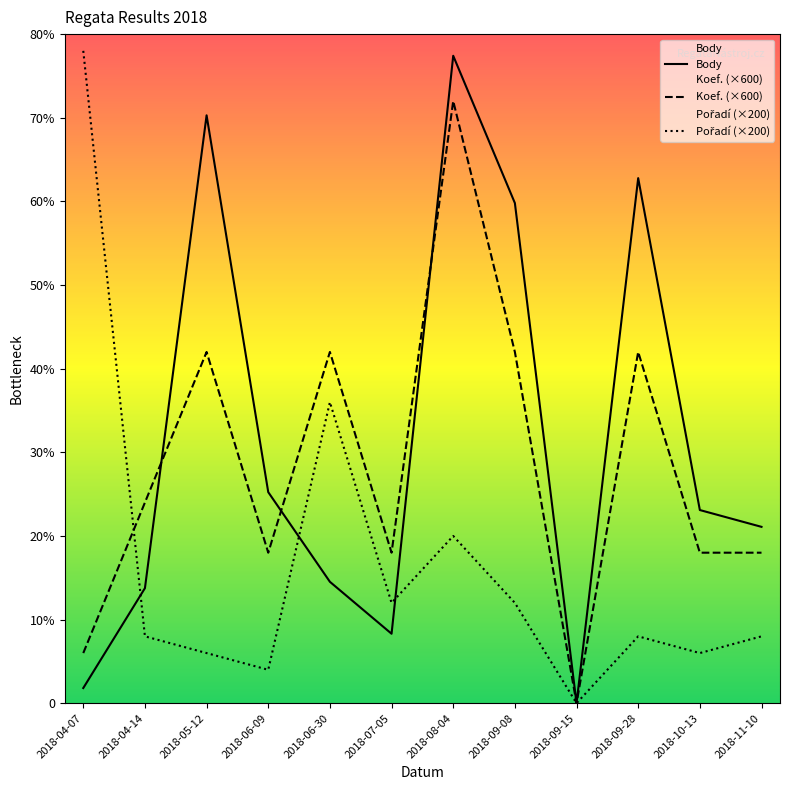

Which series has the widest spread of values?

Pořadí